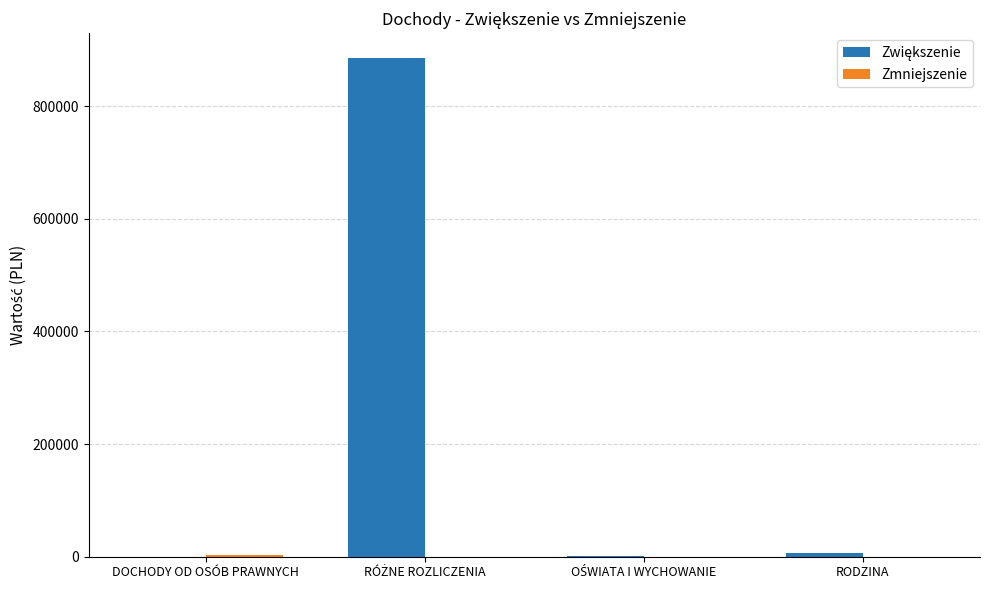

What is the maximum value shown in the chart?

885118